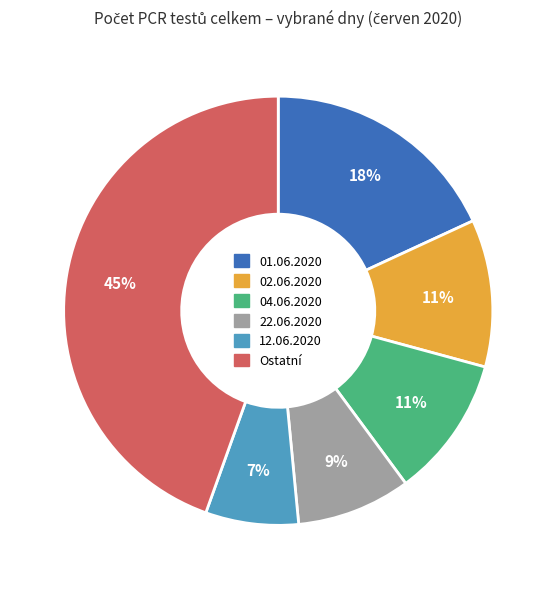

Does any single category account for the majority?

No